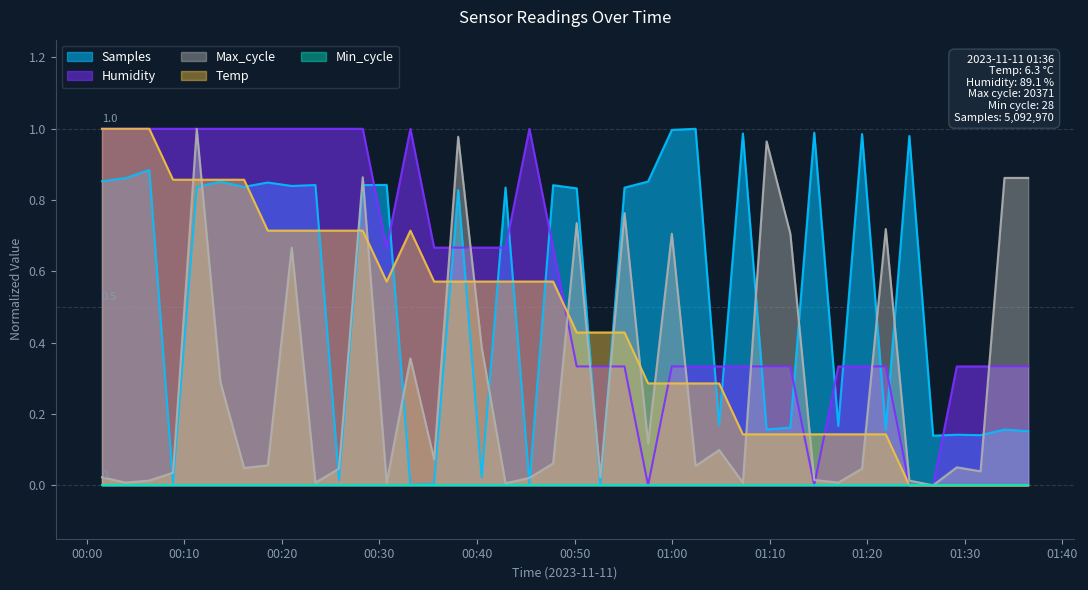

True or false: Samples and Humidity intersect in this chart.

True